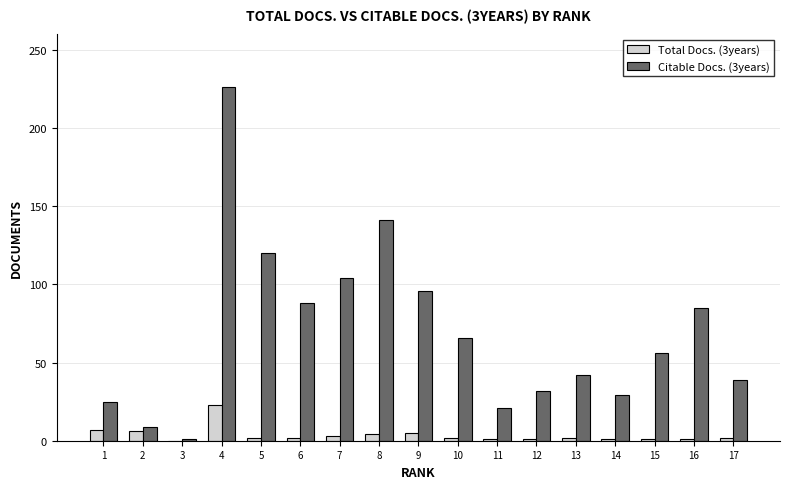

Is it true that Citable Docs. (3years) equals 32 at 12?

True